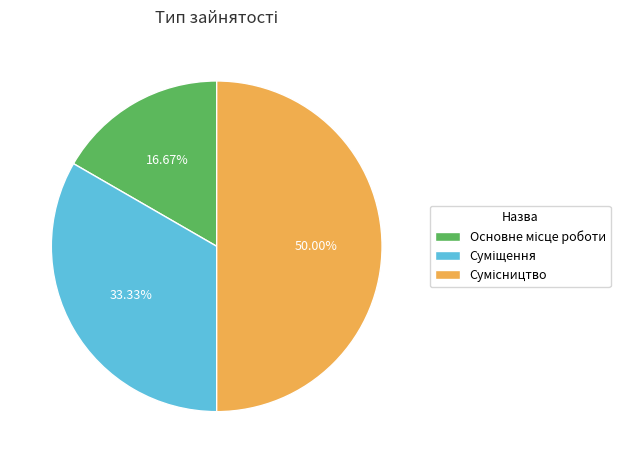

To the nearest percent, what portion does Суміщення represent?

33%